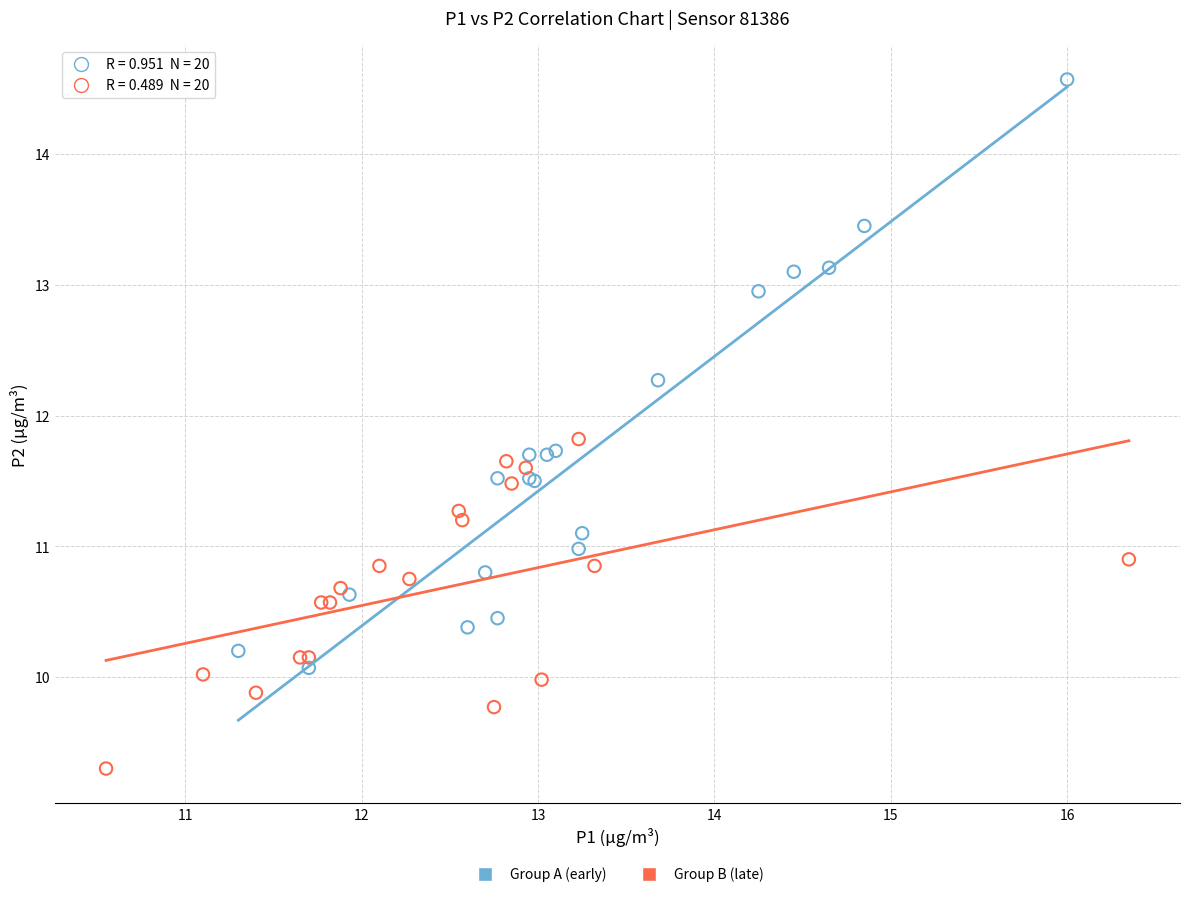

Which series contains the highest Y value?

Group A (early)